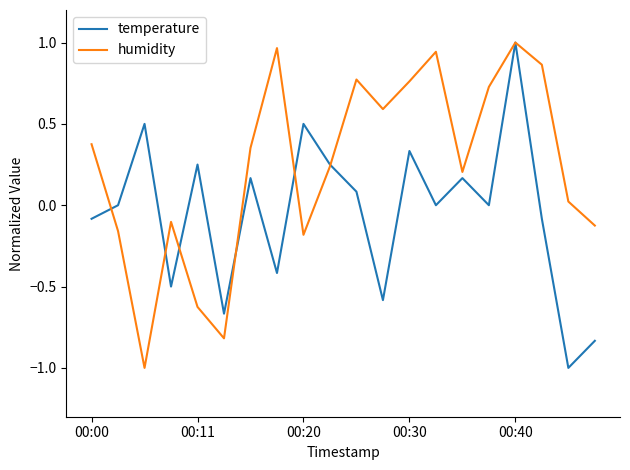

List the series in order of their overall mean, highest first.

humidity, temperature